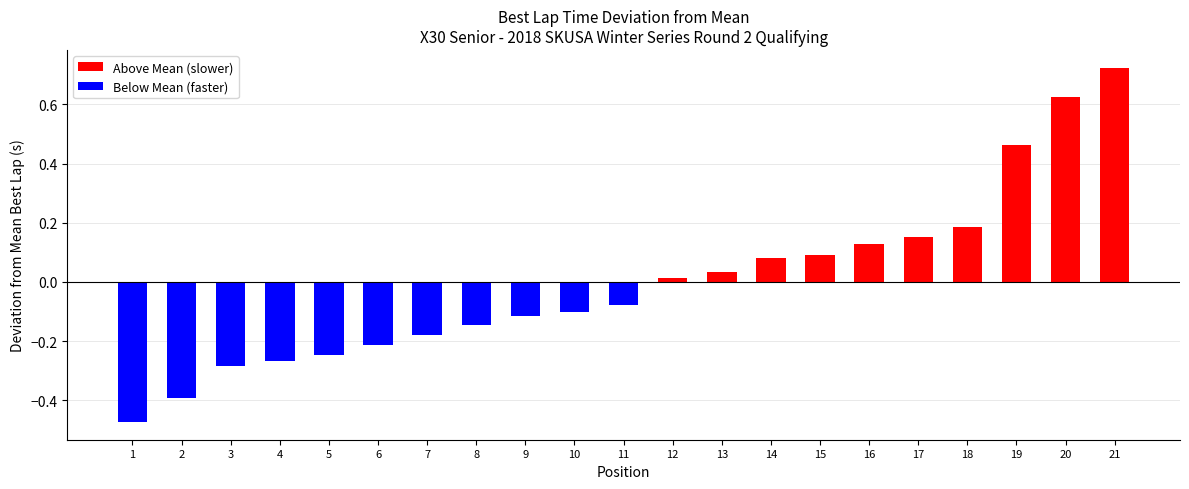

True or false: Above Mean (slower) has a value of 0.1 at 15.

False